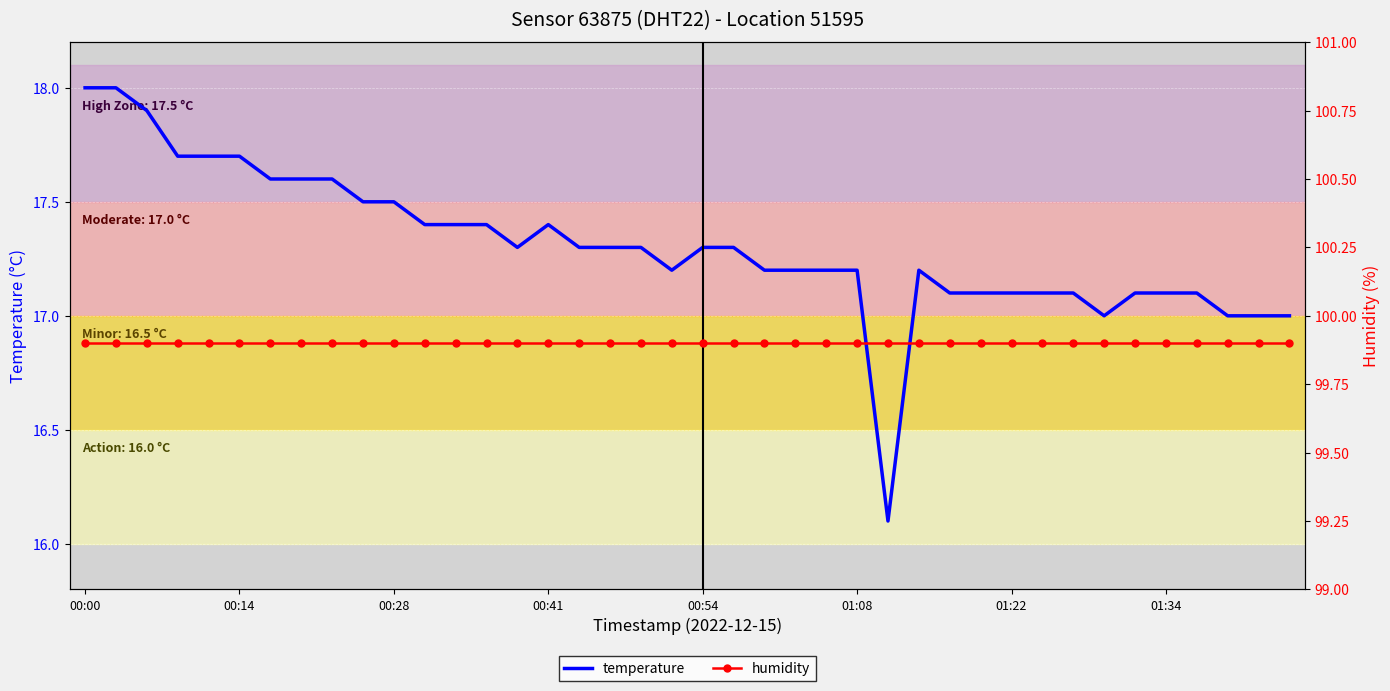

In temperature, how many points are higher than both neighbors (excluding endpoints)?

2